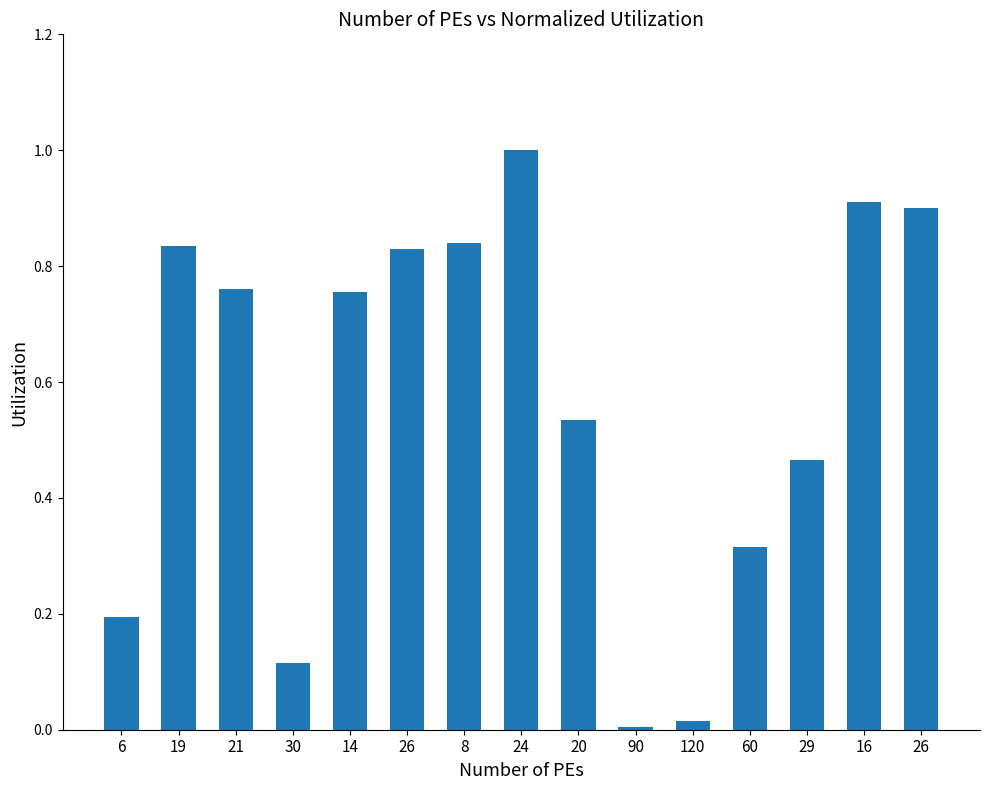

Rank the categories by value from highest to lowest.

24, 16, 26, 8, 19, 26, 21, 14, 20, 29, 60, 6, 30, 120, 90